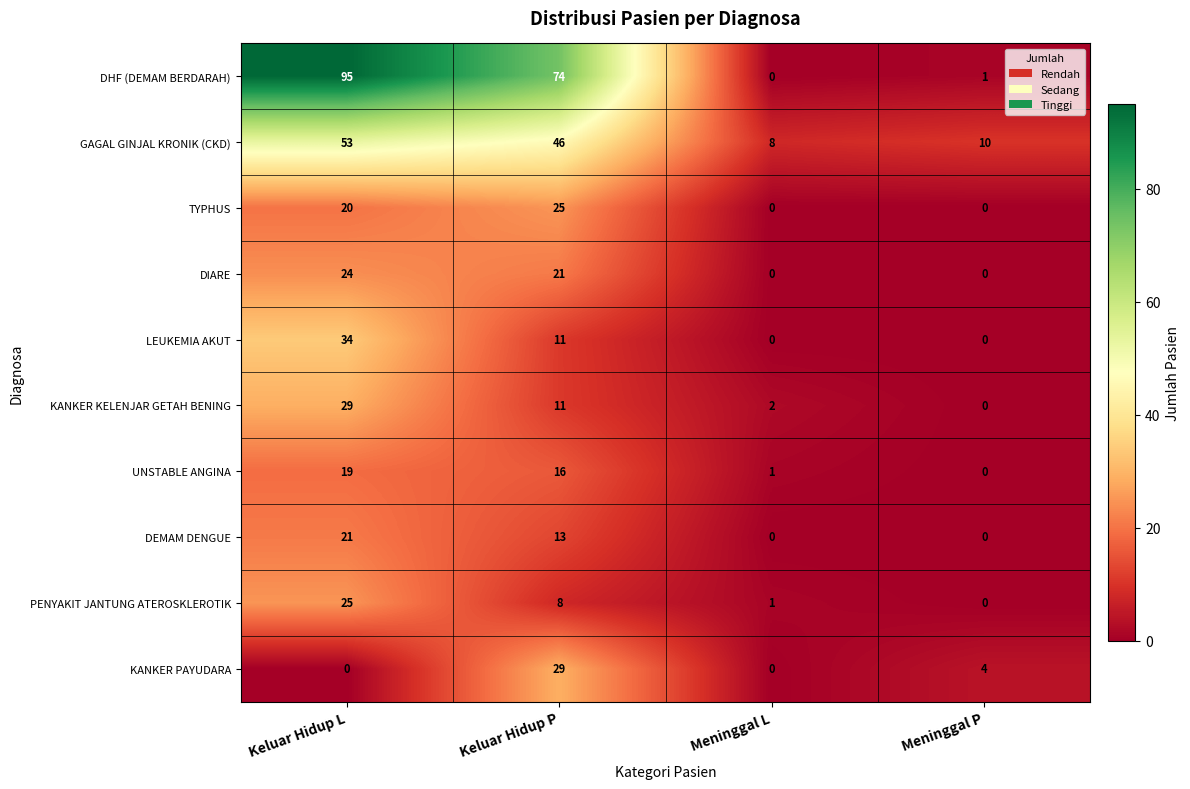

How many DEMAM DENGUE values are between 0 and 21?

4